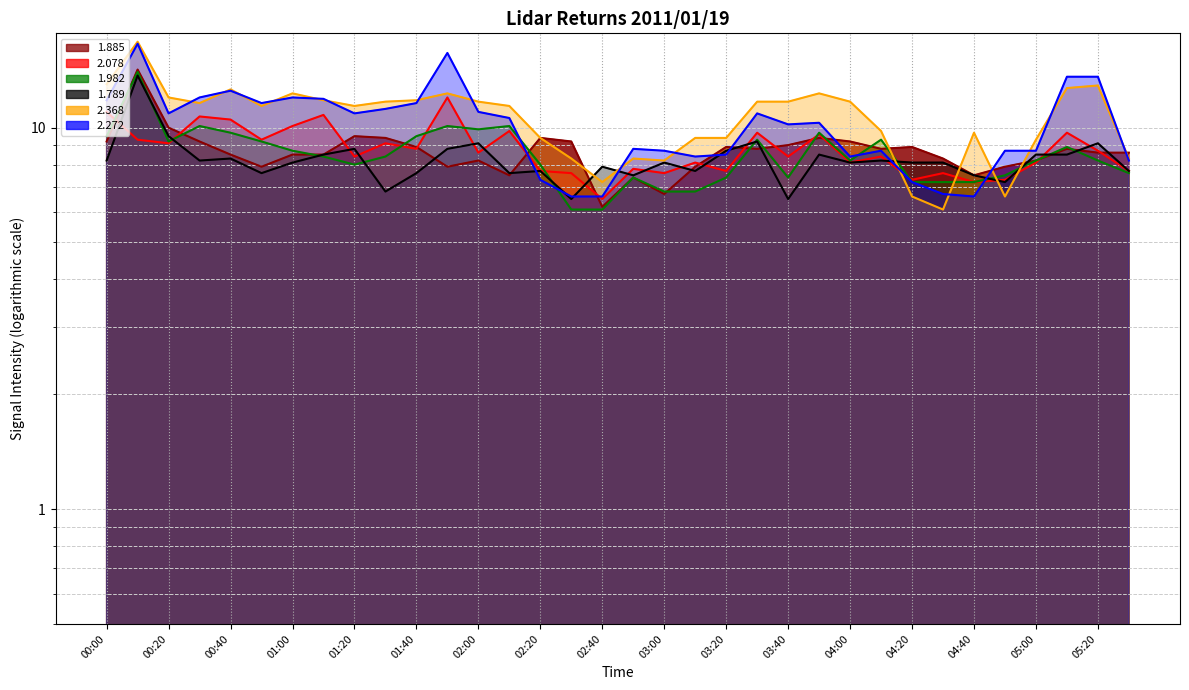

At which label does 2.272 first exceed 10?

00:00